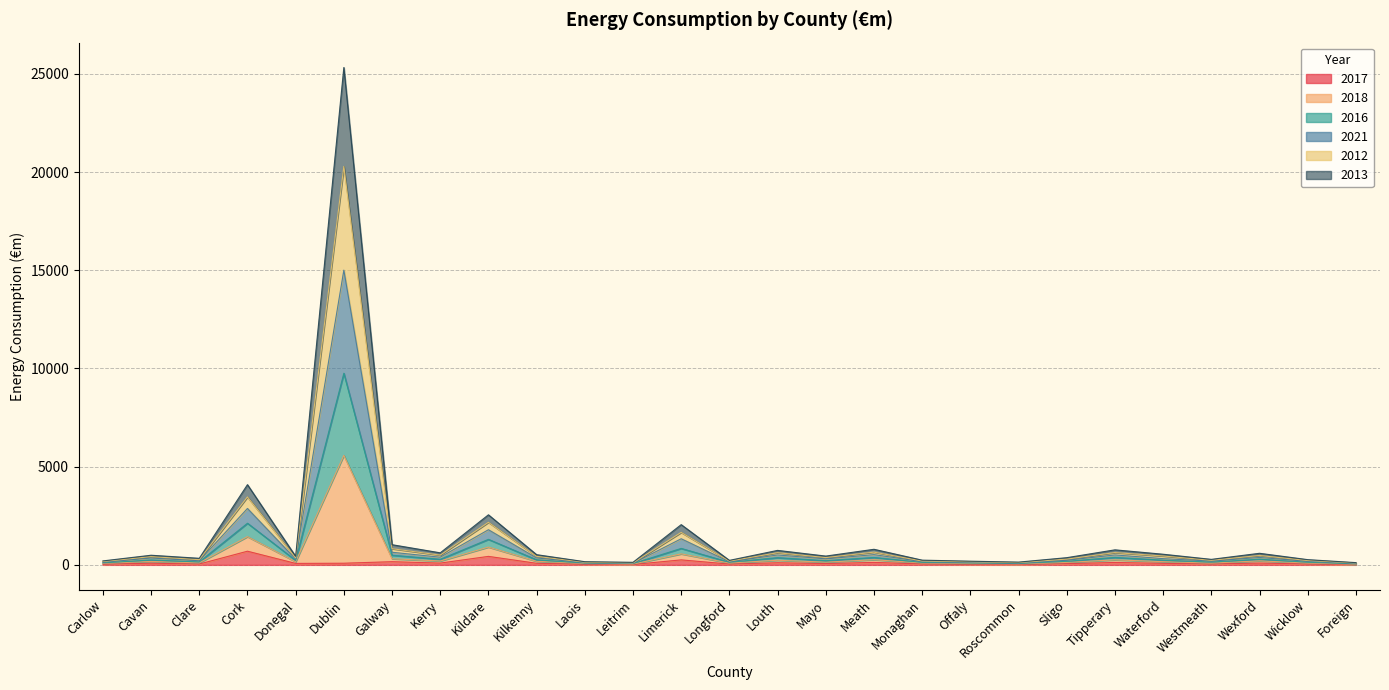

What is the maximum value for 2013?

5577